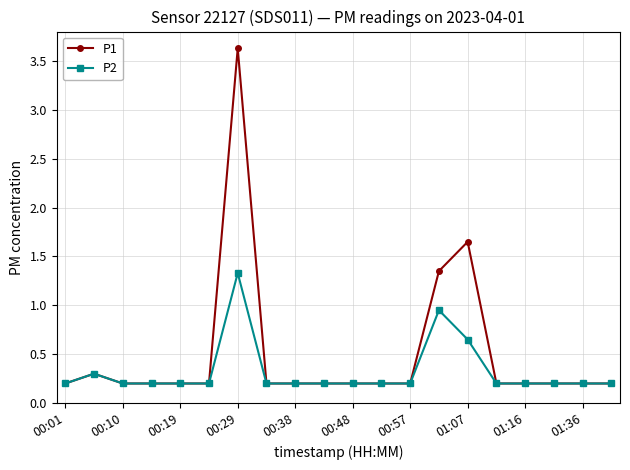

What is the value of the P2 point at the 3rd from the left?

0.2